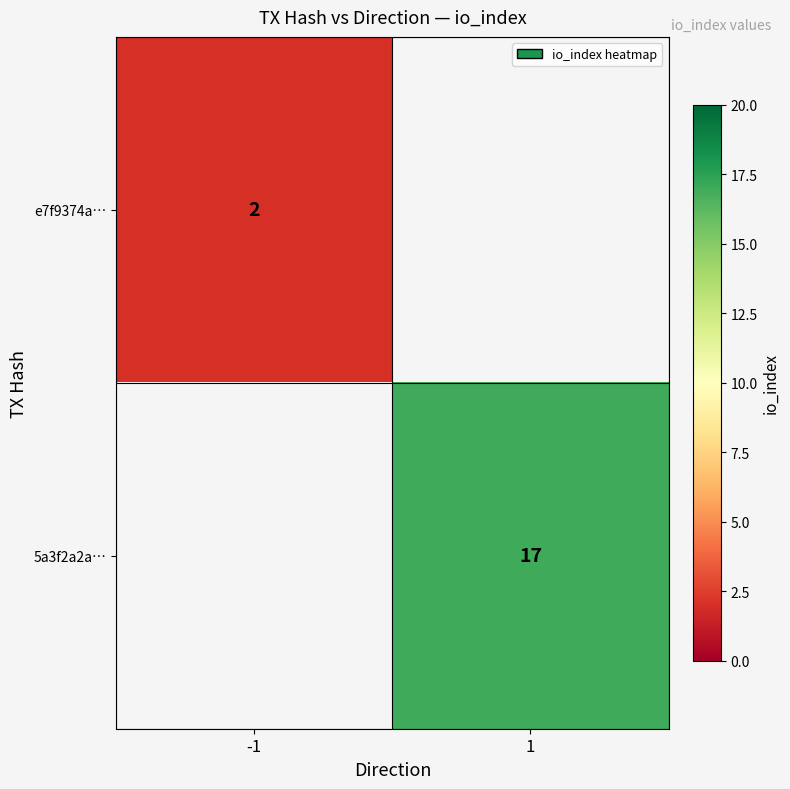

Is it true that 5a3f2a2a… equals 9 at 1?

False